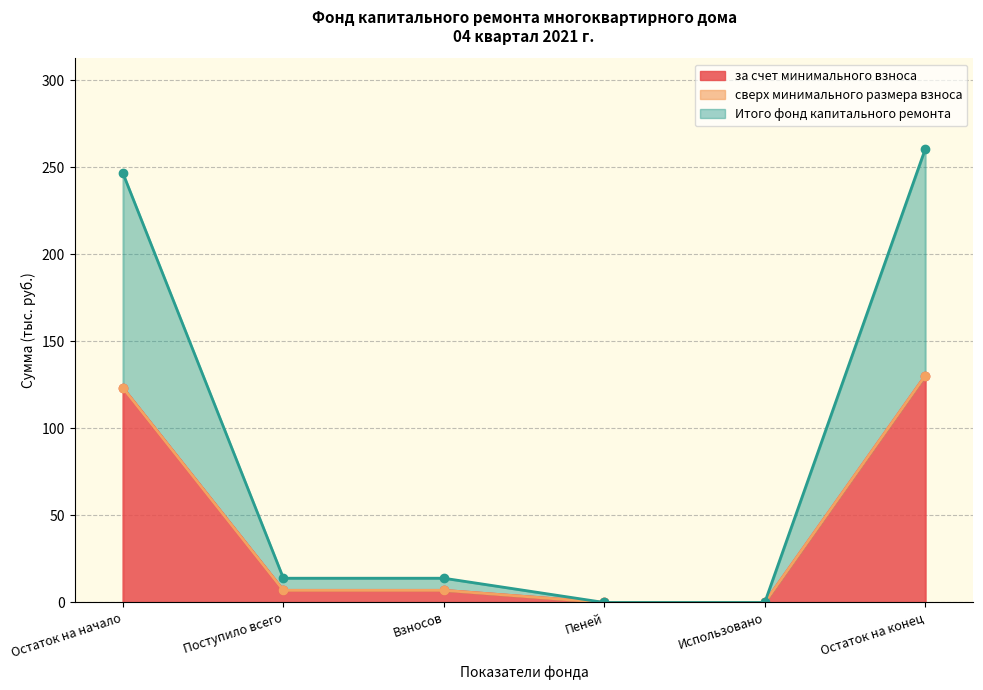

Read the за счет минимального взноса value at Поступило всего.

7.0